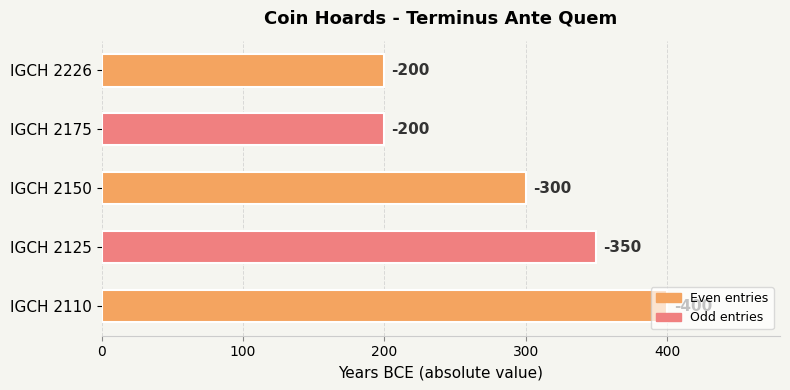

What is the difference between the second highest and second lowest values?

150